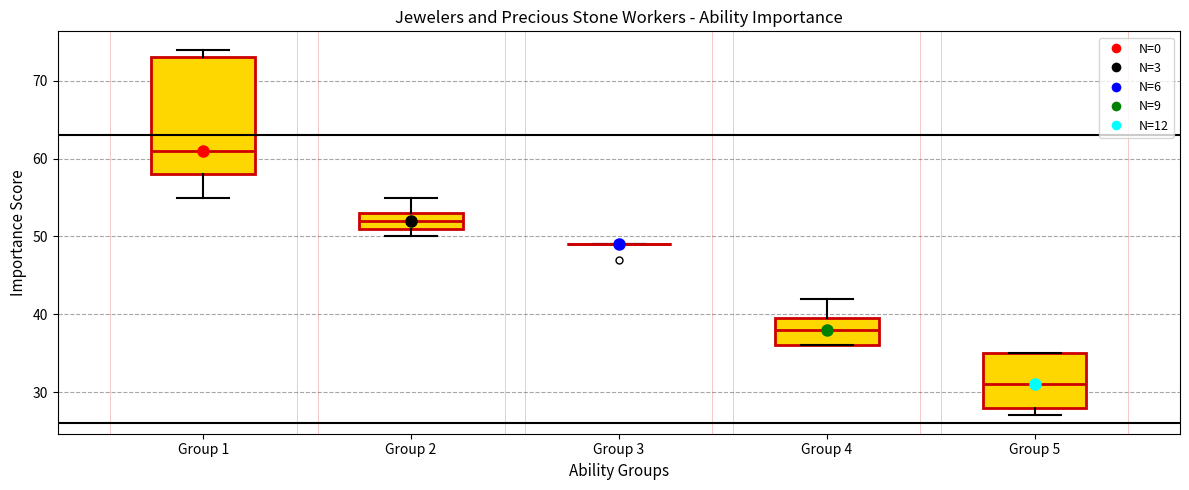

Reading left to right, transcribe this box plot: for each box, give where its median line is, the range the box spans, and where its two whiskers end, as read against the y-axis. The values are not printed on the chart, so give them approximately, as read against the axis.

Group 1: median 61, box 58 to 73, whiskers 55 to 74
Group 2: median 52, box 51 to 53, whiskers 50 to 55
Group 3: box collapsed to a line at 49, whiskers 49 to 49
Group 4: median 38, box 36 to 40, whiskers 36 to 42
Group 5: median 31, box 28 to 35, whiskers 27 to 35